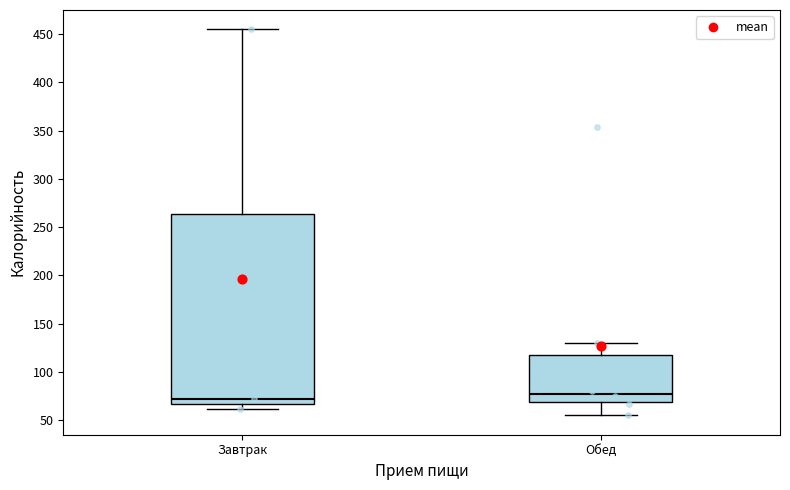

Where does the median line of the box for Обед sit on the y-axis? The values are not printed on the chart, so give them approximately, as read against the axis.

80